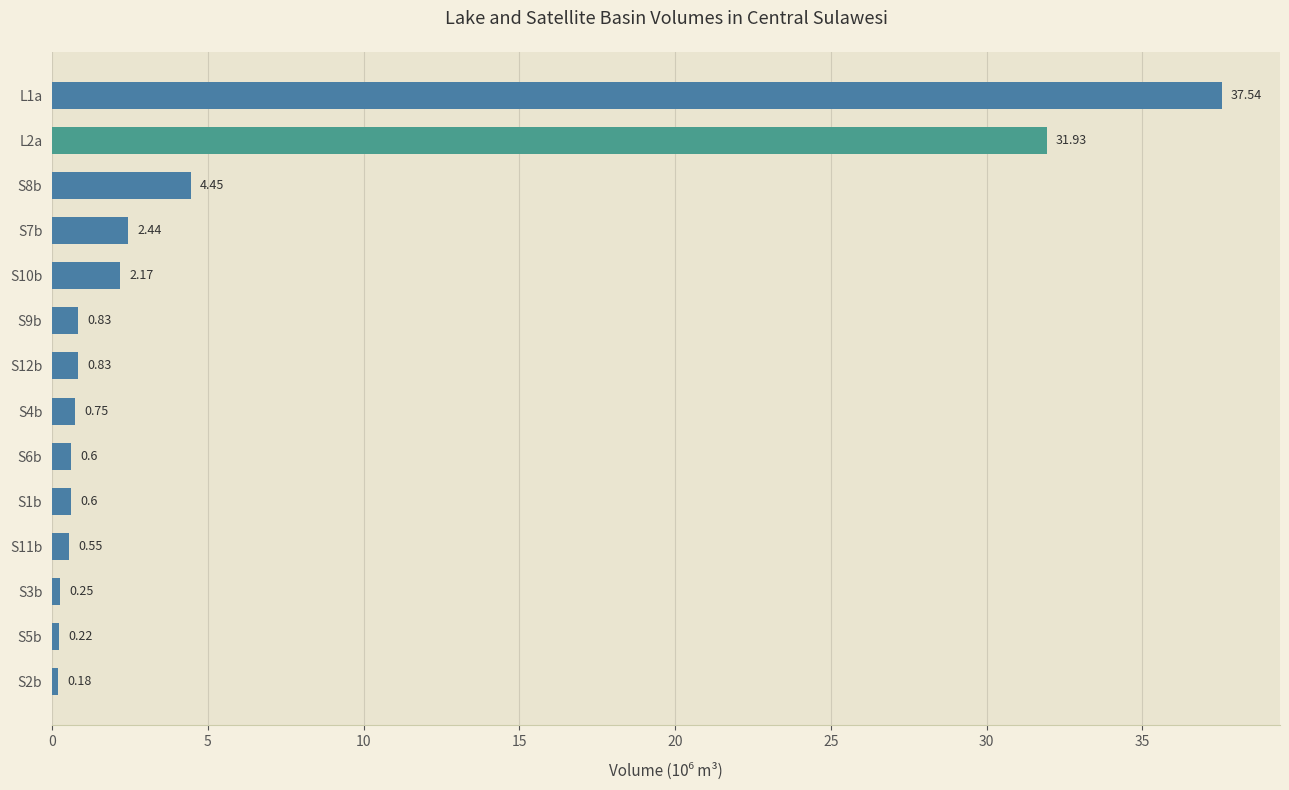

What is the difference between the second highest and second lowest values?

31.7